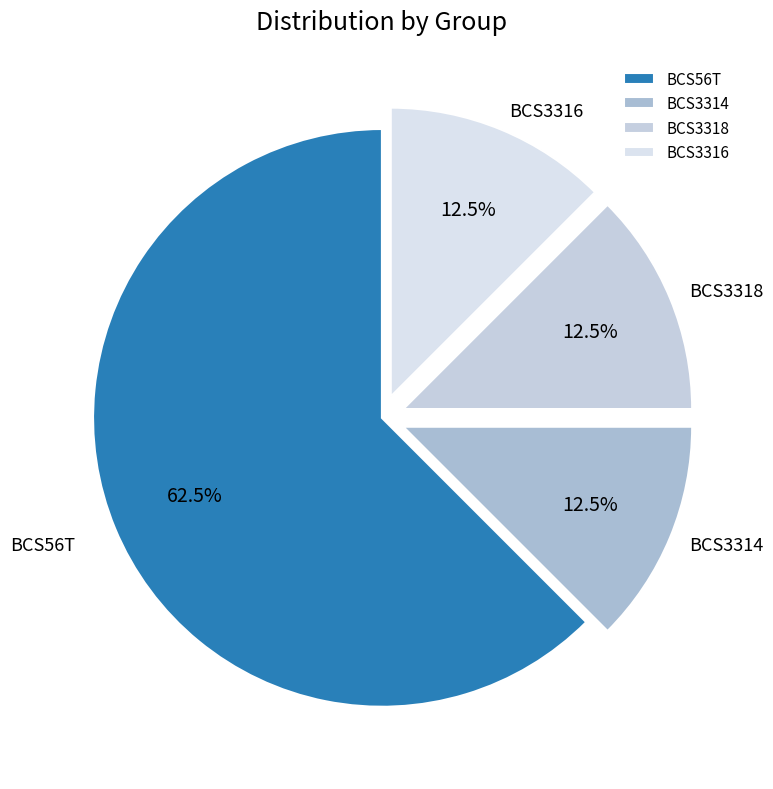

Does BCS3314 account for over 50% of the chart?

No